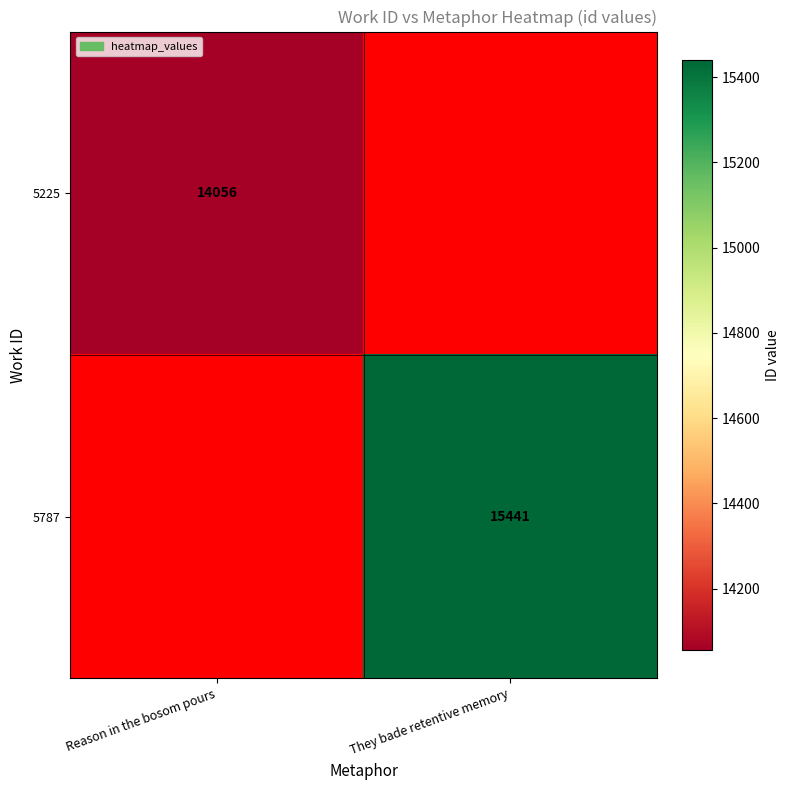

How many data points does each series have?

2